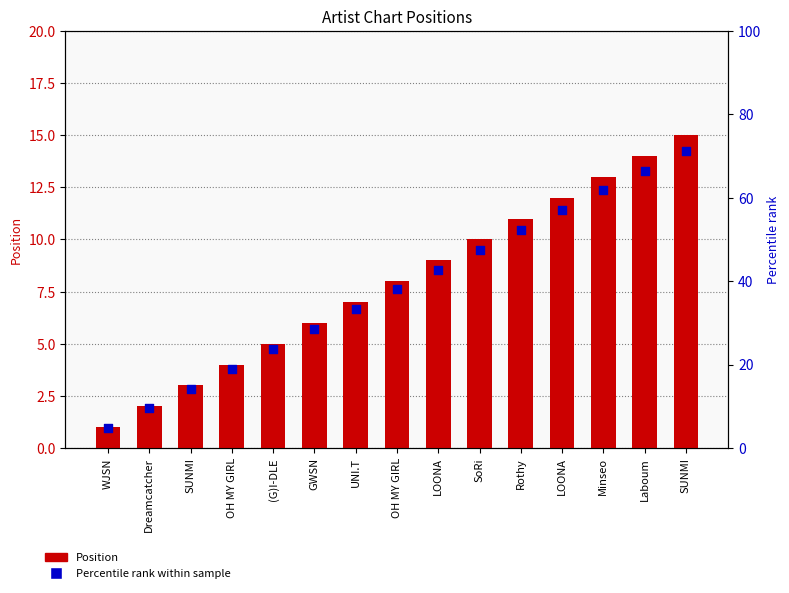

What are all the series names shown in the legend?

Position, Percentile rank